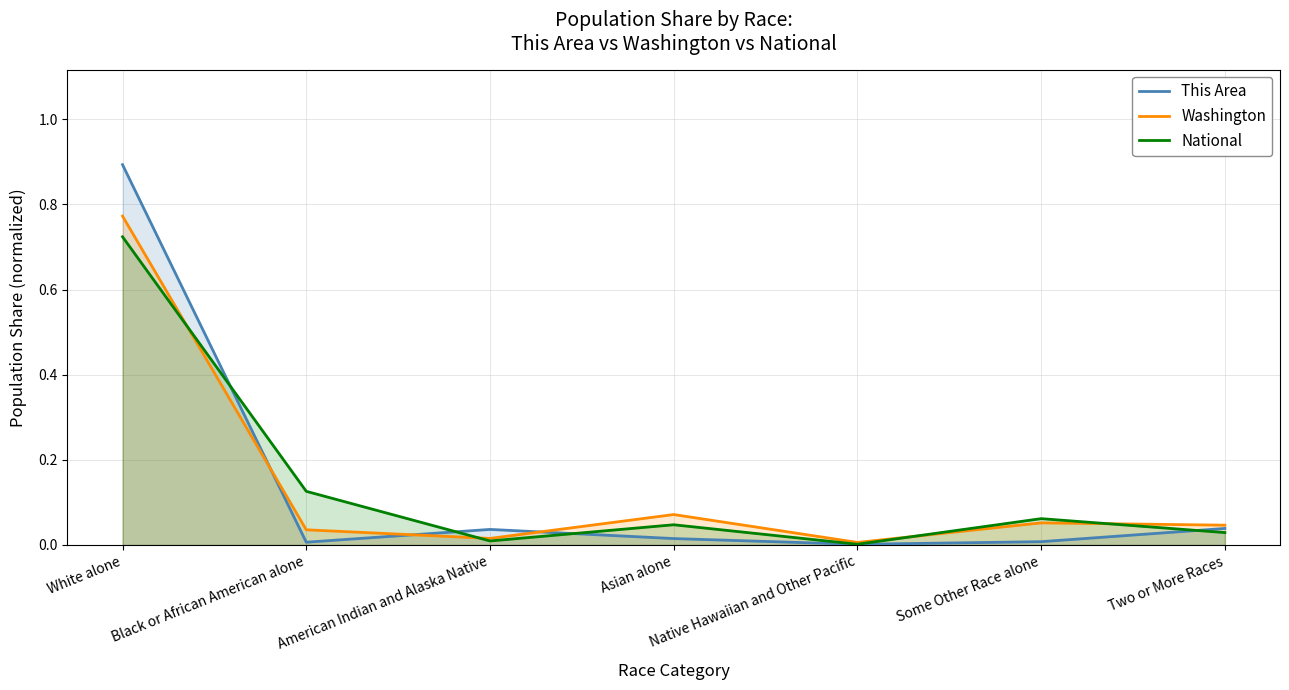

Where is Washington nearest to the value 0?

Native Hawaiian and Other Pacific